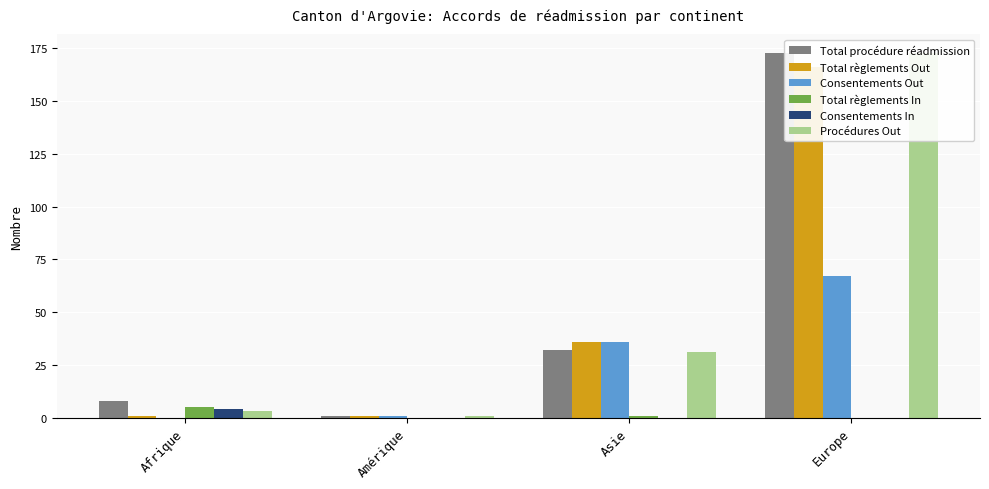

Between Europe and Amérique, which is larger?

Europe